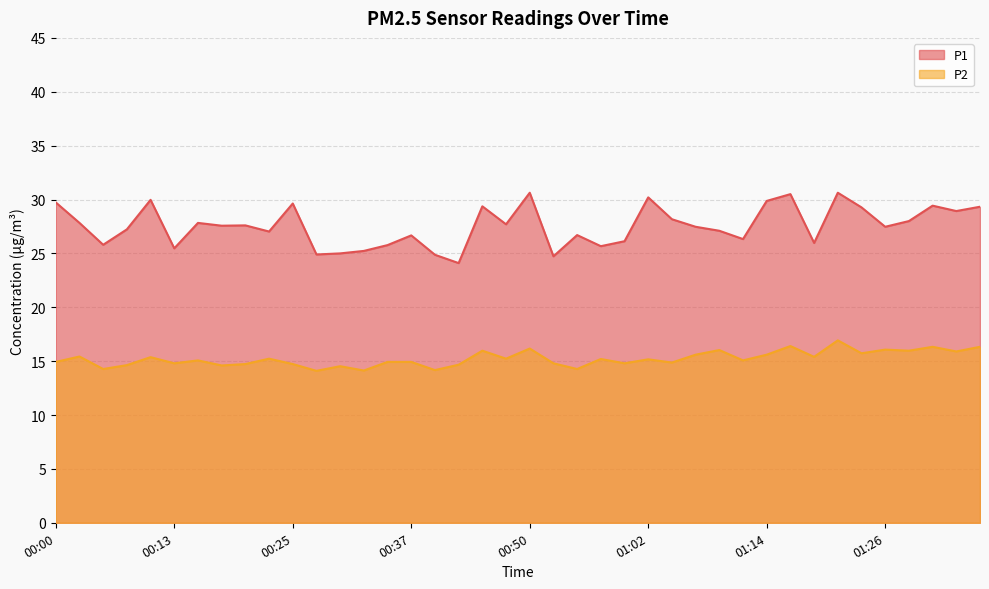

True or false: P1 has more than 1 interior local peaks.

True